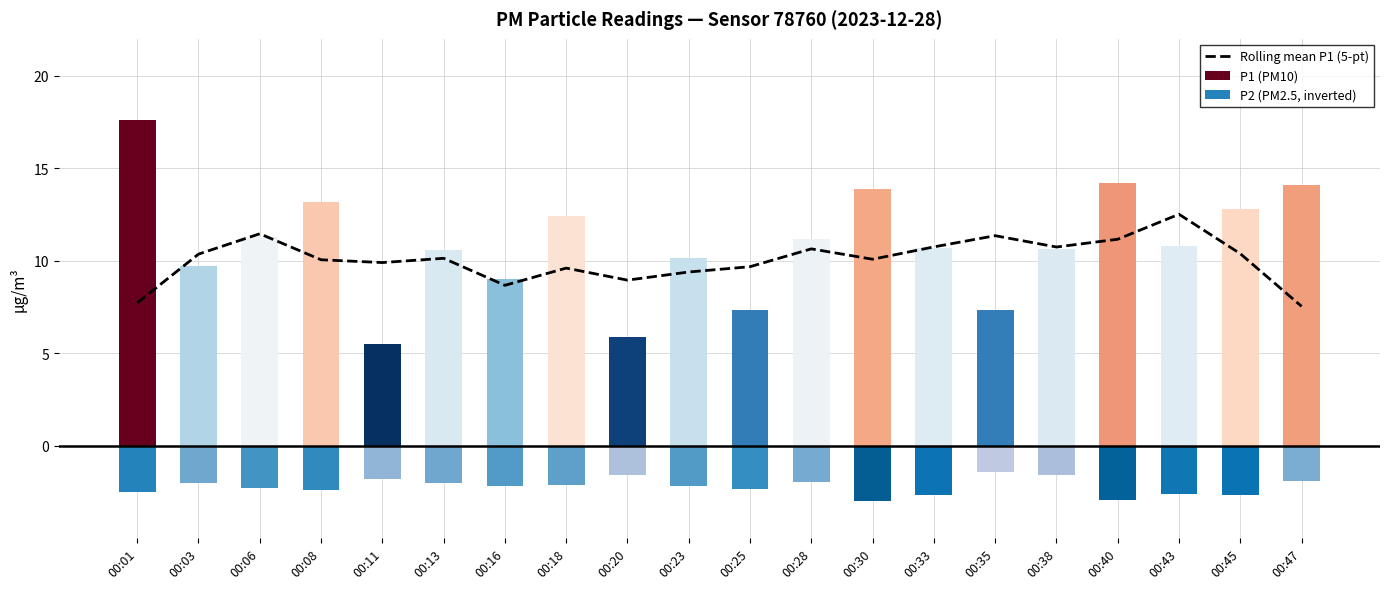

How many categories are shown in the chart?

20